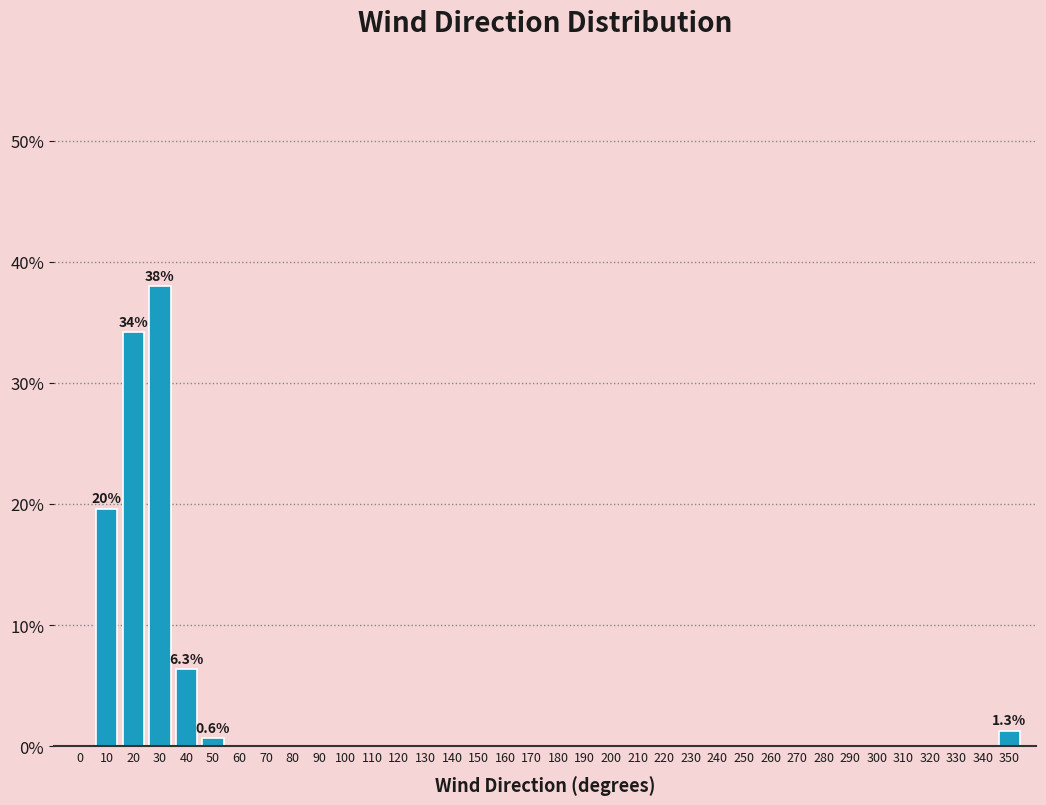

What is the greatest value displayed?

38.0